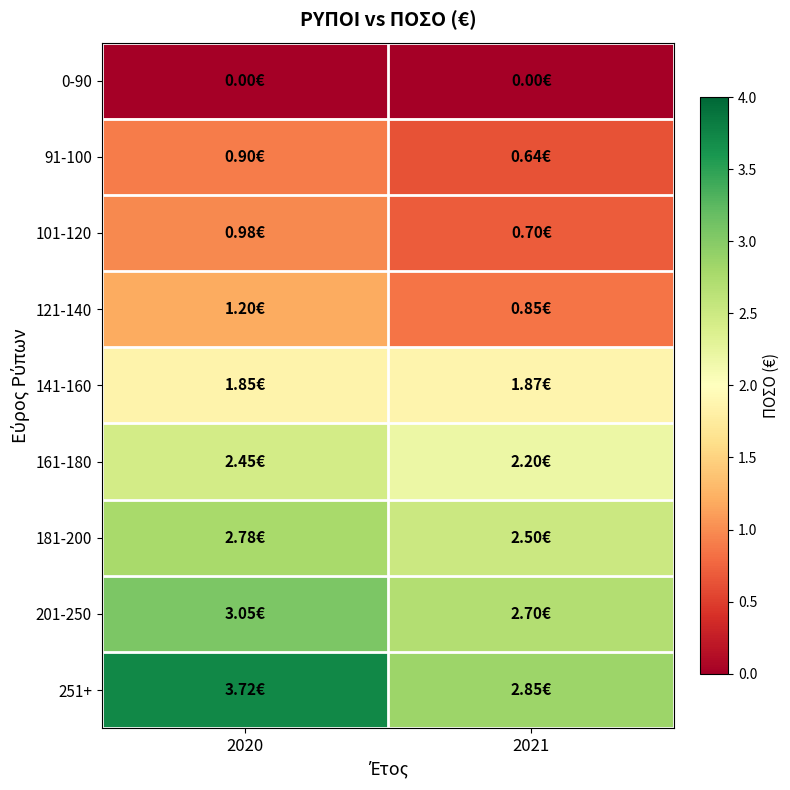

Reading left to right, what are all the values shown in this chart?

0-90: 2020=0.0	2021=0.0
91-100: 2020=0.9	2021=0.6
101-120: 2020=1.0	2021=0.7
121-140: 2020=1.2	2021=0.8
141-160: 2020=1.9	2021=1.9
161-180: 2020=2.5	2021=2.2
181-200: 2020=2.8	2021=2.5
201-250: 2020=3.0	2021=2.7
251+: 2020=3.7	2021=2.9